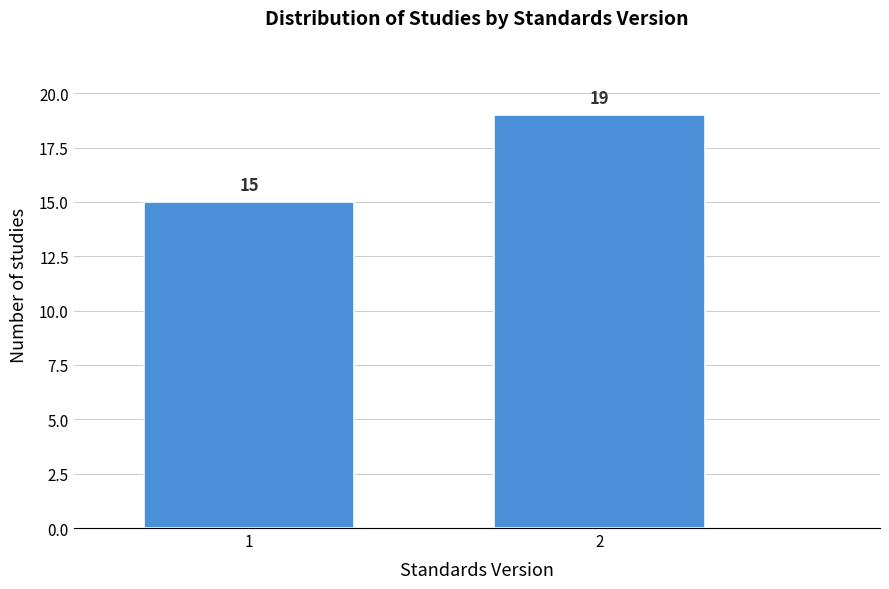

Reading left to right, list all the values displayed in this chart.

1=15	2=19